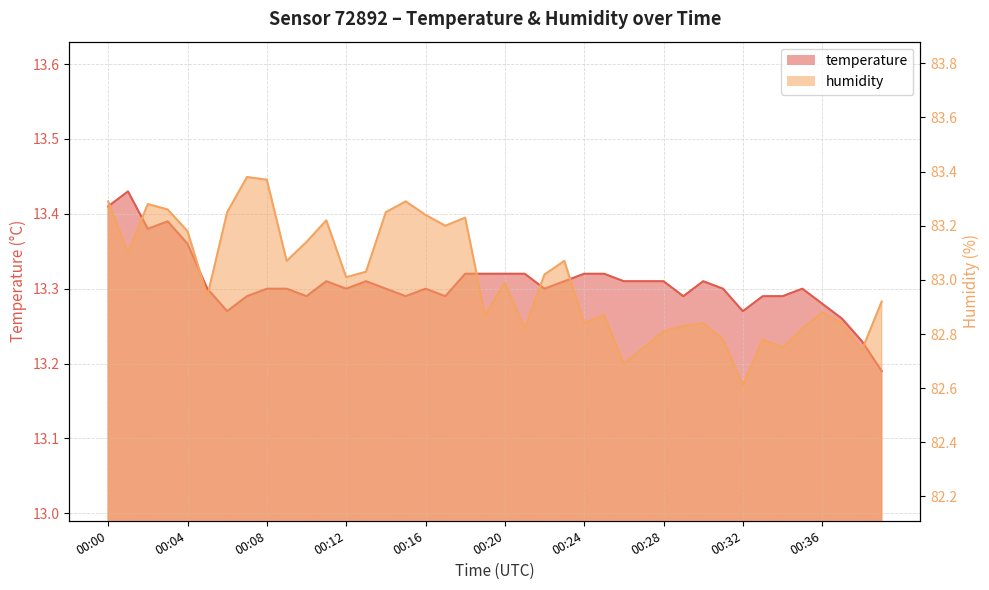

List the series in order of their peak value, highest first.

humidity, temperature